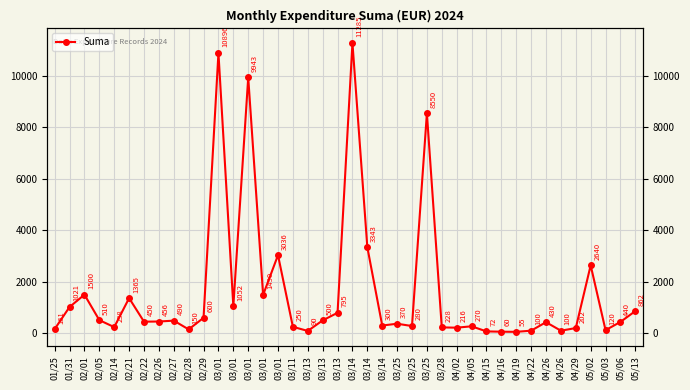

Reading right to left, list all the values displayed in this chart.

05/13=862.3	05/06=440.0	05/03=120.0	05/02=2640.0	04/29=201.6	04/26=99.5	04/26=430.0	04/22=100.0	04/19=55.0	04/16=60.0	04/15=72.0	04/05=270.1	04/02=216.0	03/28=228.0	03/25=8550.2	03/25=280.0	03/25=370.0	03/14=300.0	03/14=3343.2	03/14=11284.8	03/13=795.0	03/13=500.0	03/13=90.0	03/11=250.0	03/01=3036.0	03/01=1490.0	03/01=9942.8	03/01=1052.0	03/01=10896.0	02/29=600.0	02/28=150.0	02/27=490.0	02/26=456.0	02/22=450.0	02/21=1365.0	02/14=238.0	02/05=510.0	02/01=1500.0	01/31=1021.0	01/25=161.3